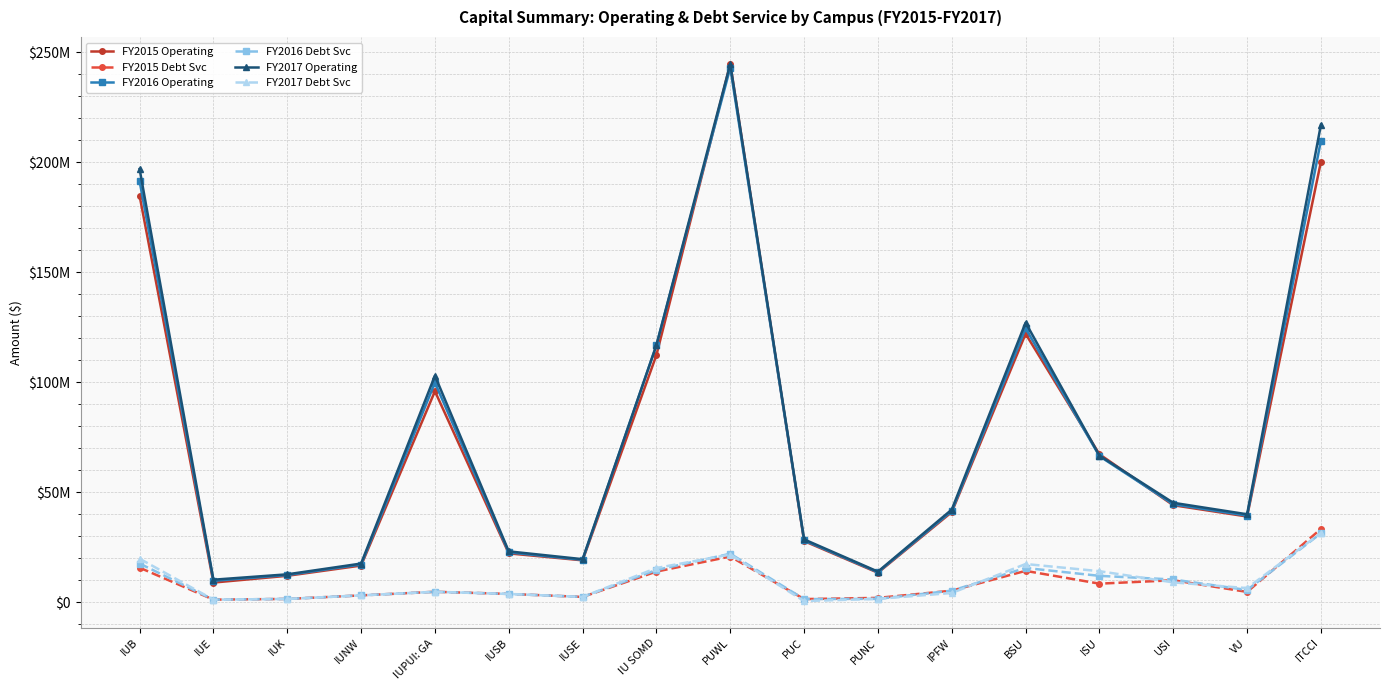

Read the FY2017 Debt Svc value at BSU.

17425082